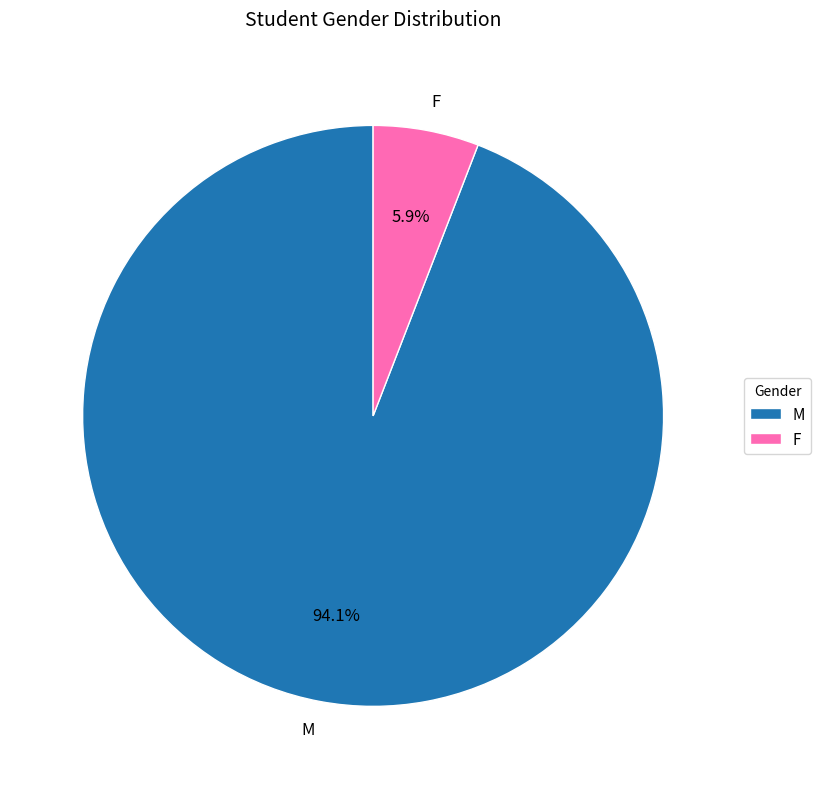

To the nearest percent, what is the average slice percentage?

50%